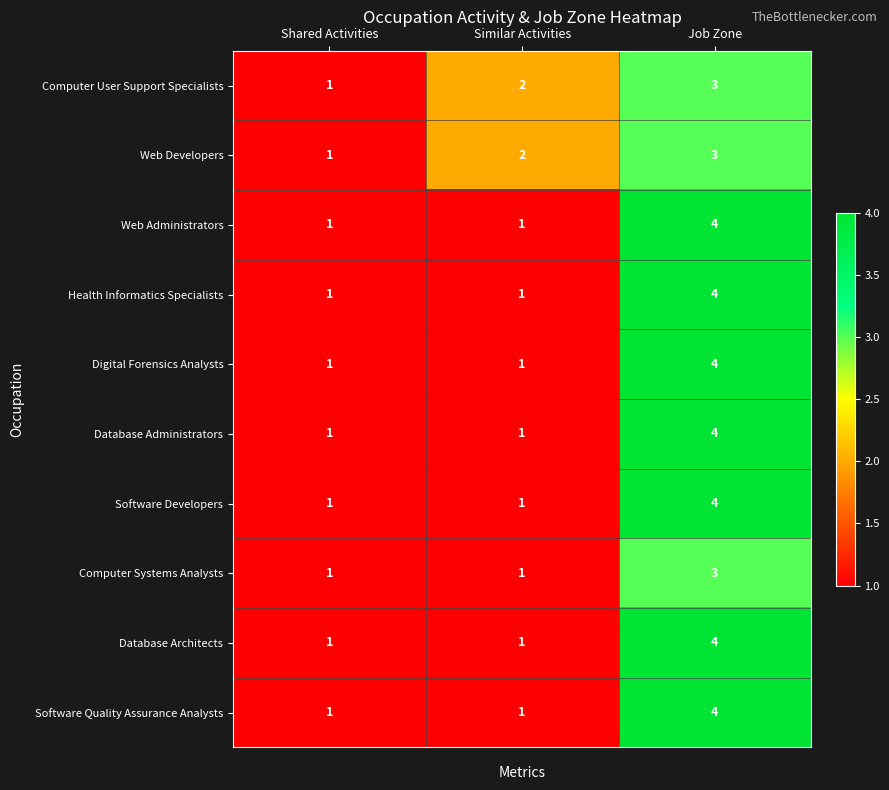

What is the difference between the maximum and minimum values in the Health Informatics Specialists series?

3